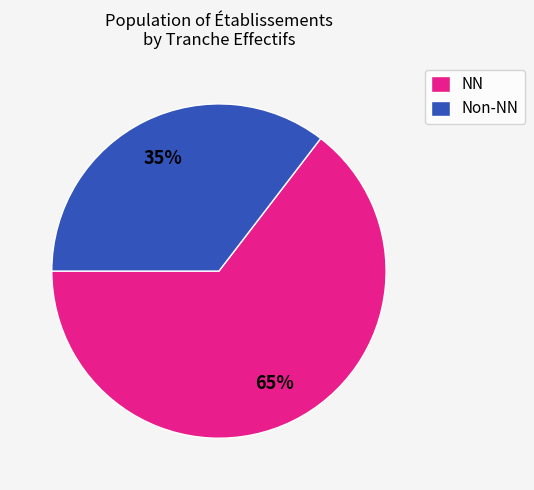

Combined, do Non-NN and NN account for over 50%?

Yes